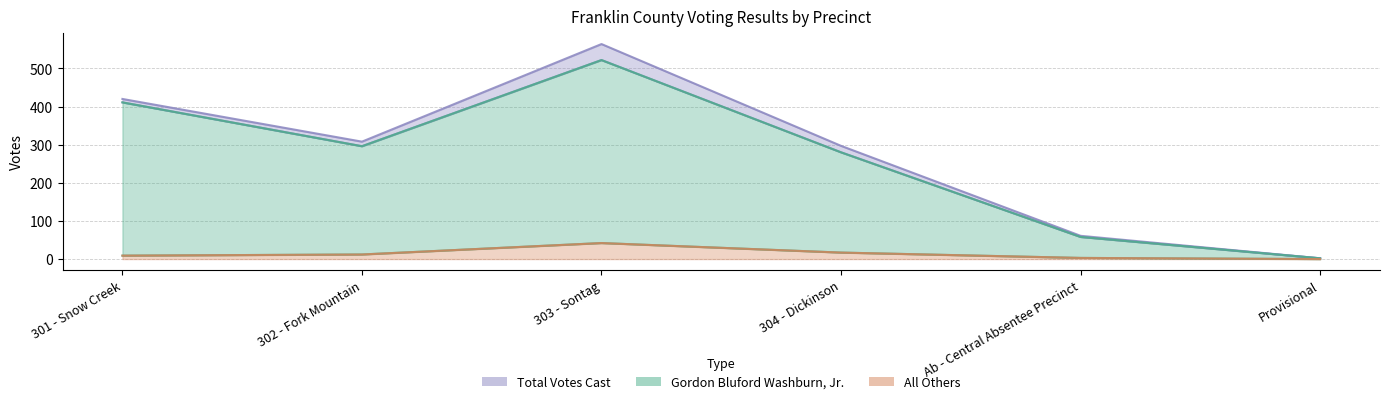

Which series changed the most between 301 - Snow Creek and 304 - Dickinson?

Gordon Bluford Washburn, Jr.